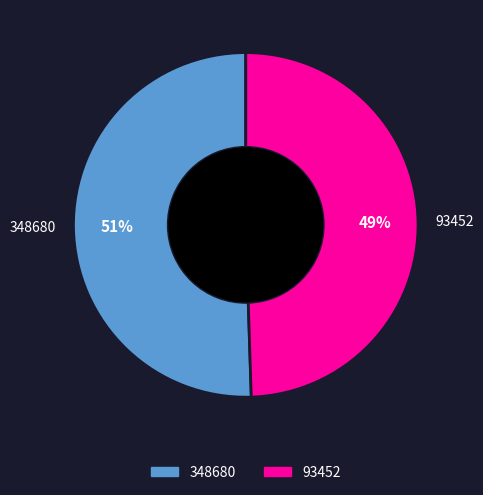

What is the smallest slice in the pie chart?

93452